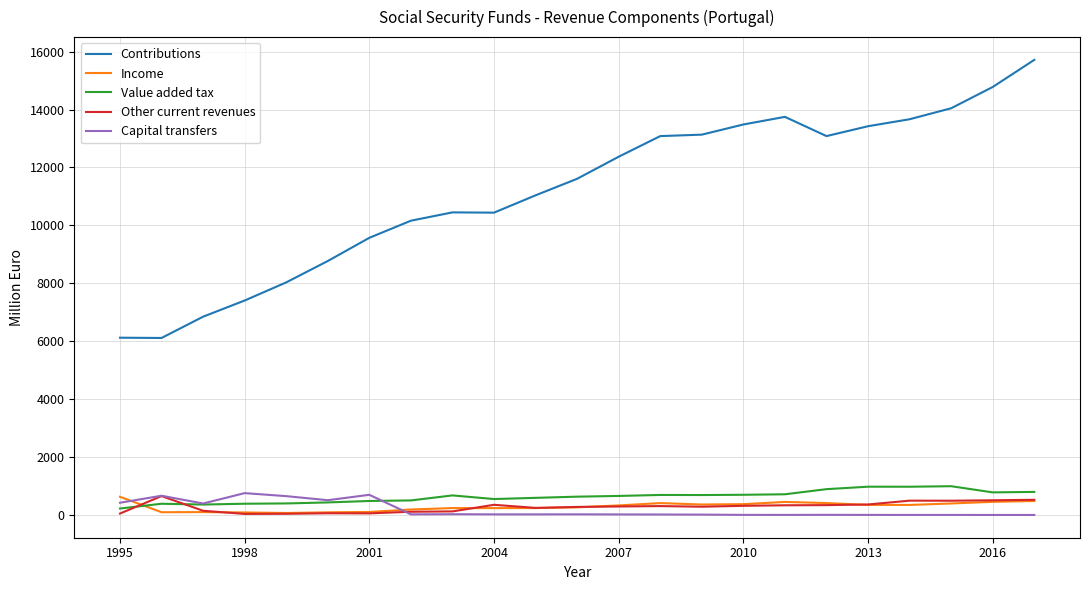

Which series has the largest total across all categories?

Contributions